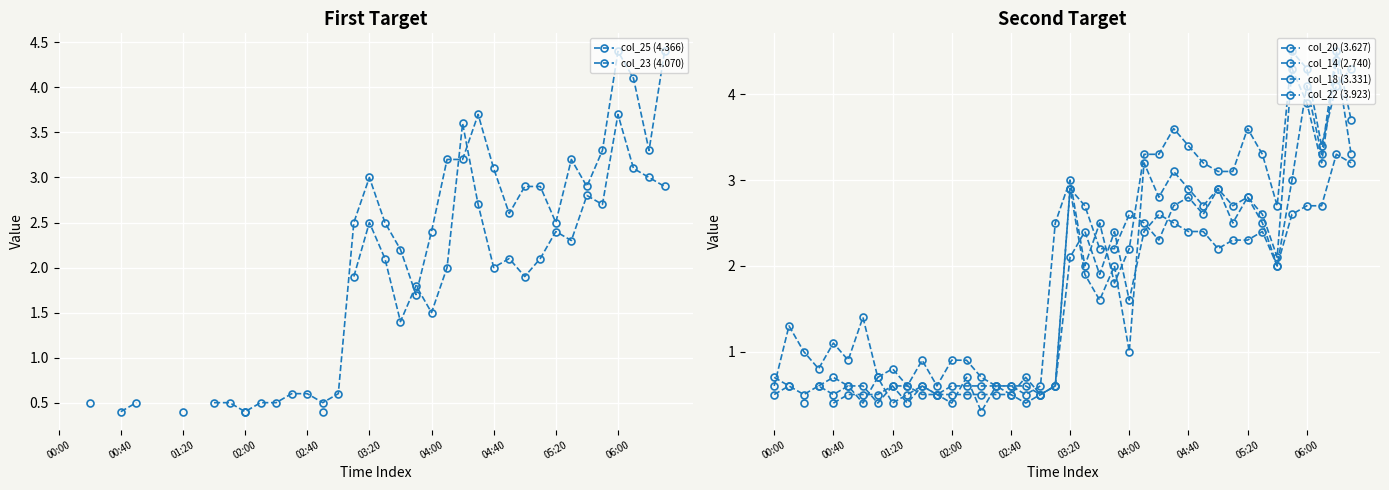

True or false: col_23 (4.070) and col_20 (3.627) cross at least once.

True